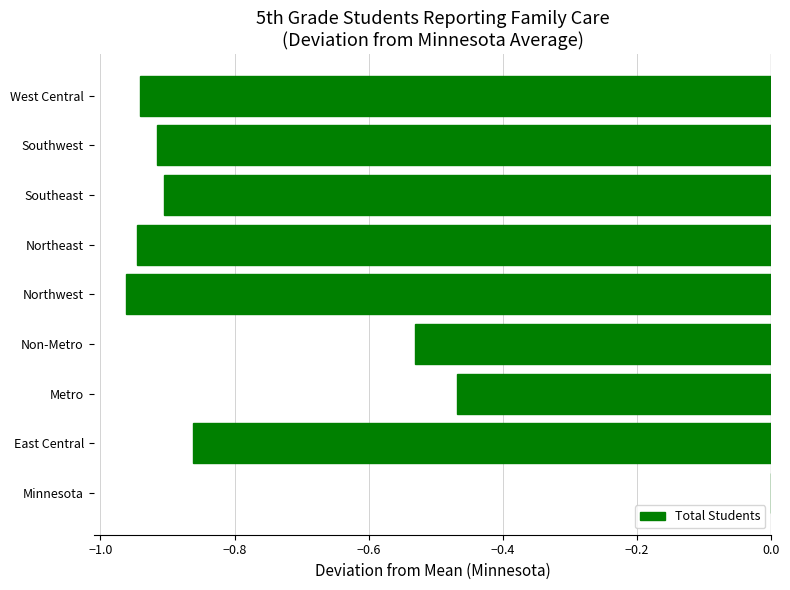

How many series are shown in this chart?

1